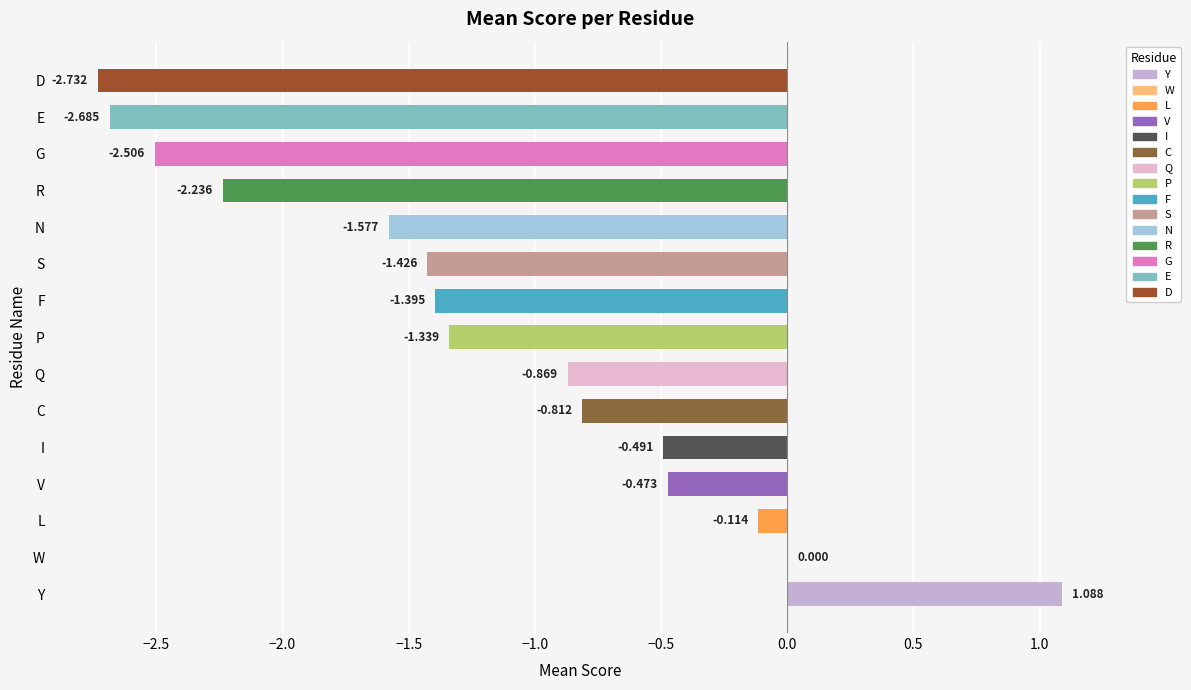

What is the sum of all values?

-17.6